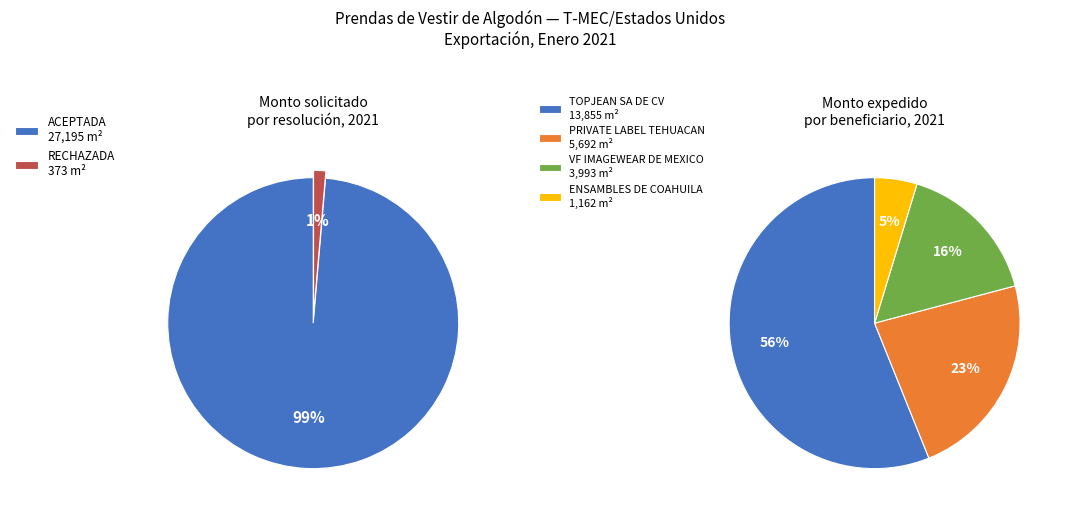

How many slices are in this pie chart?

2